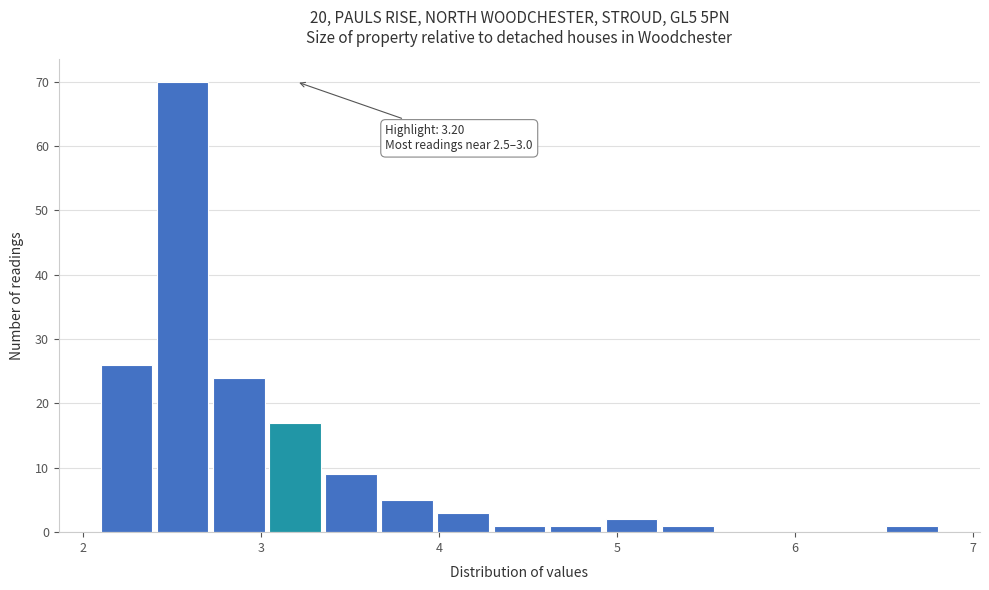

Around what value on the x-axis is the tallest bar? Give the approximate position of its centre, as read against the axis.

2.6